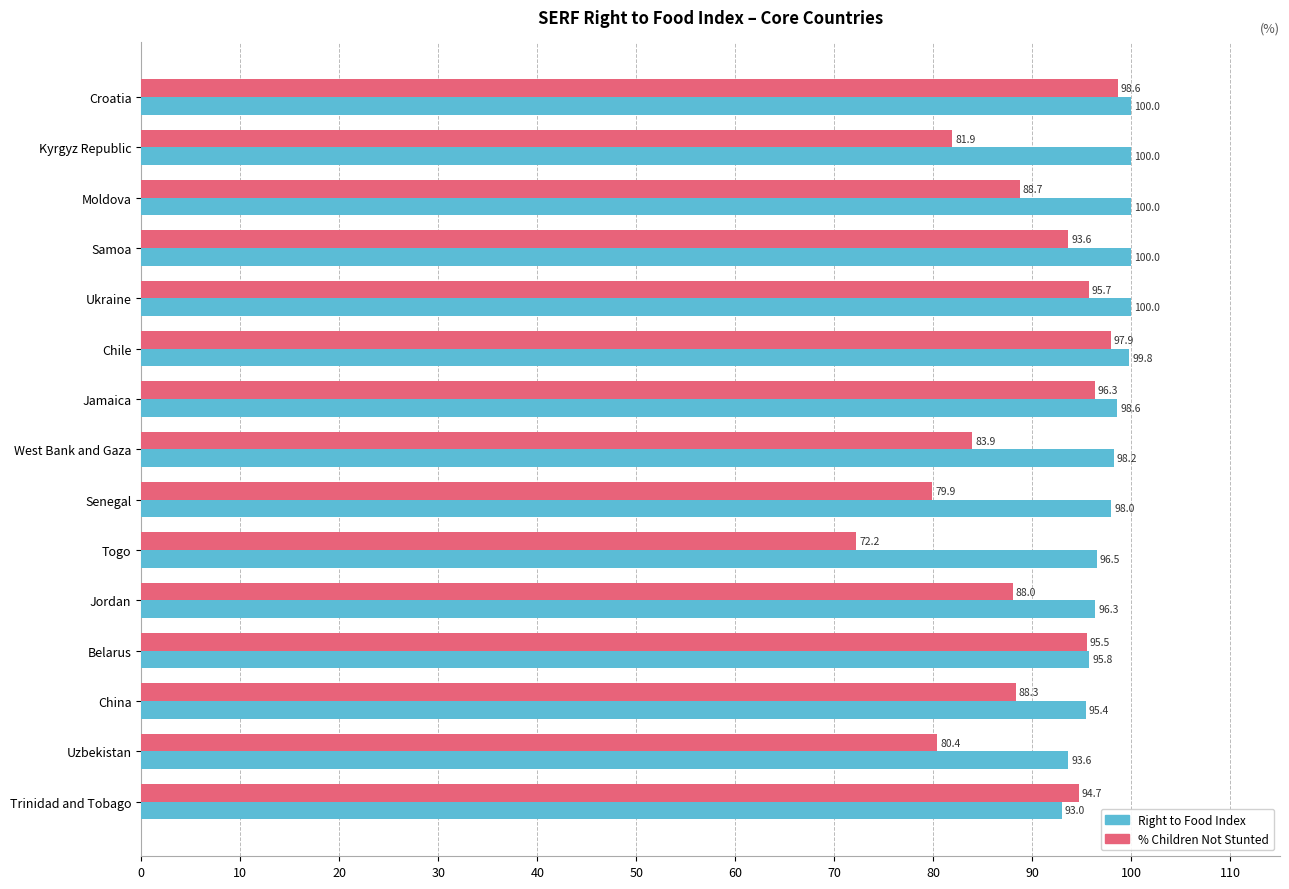

What is the greatest value displayed?

100.0